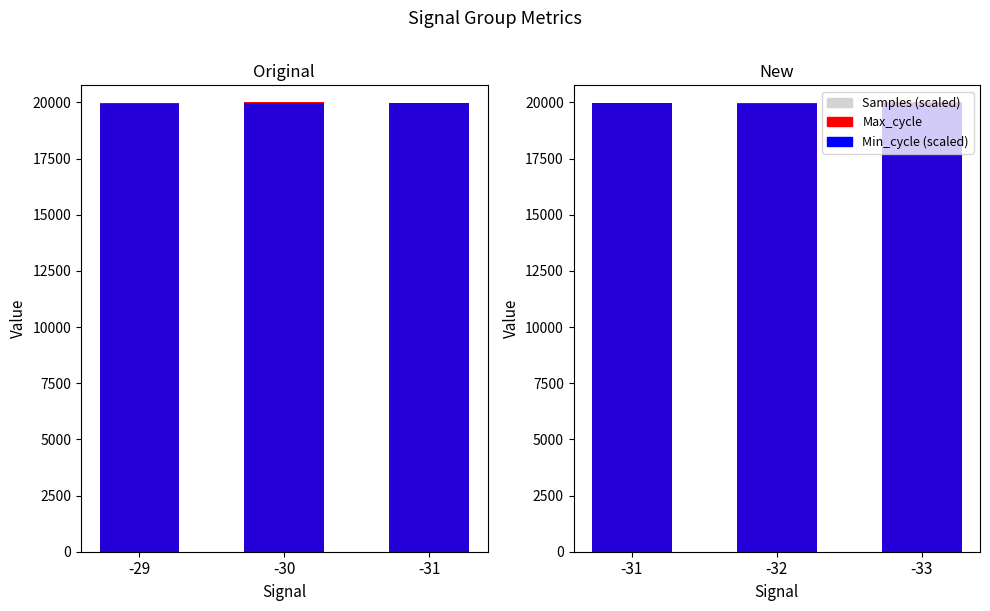

How many data points in Max_cycle are less than 19959?

1